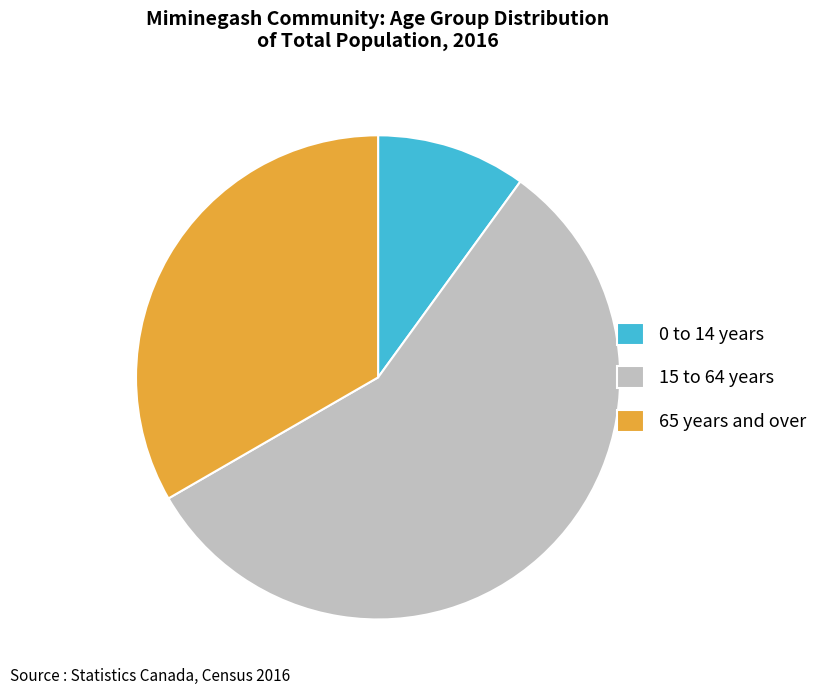

Approximately how many times larger is the value at 15 to 64 years compared to 0 to 14 years?

5.7